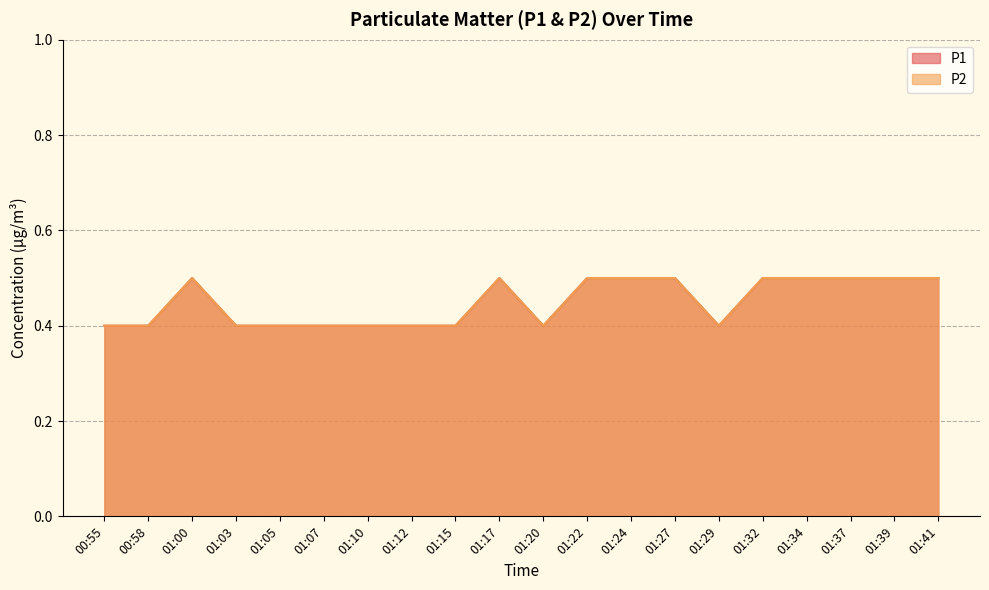

Is the value of P1 at 01:10 greater than the value of P2 at 01:15?

No